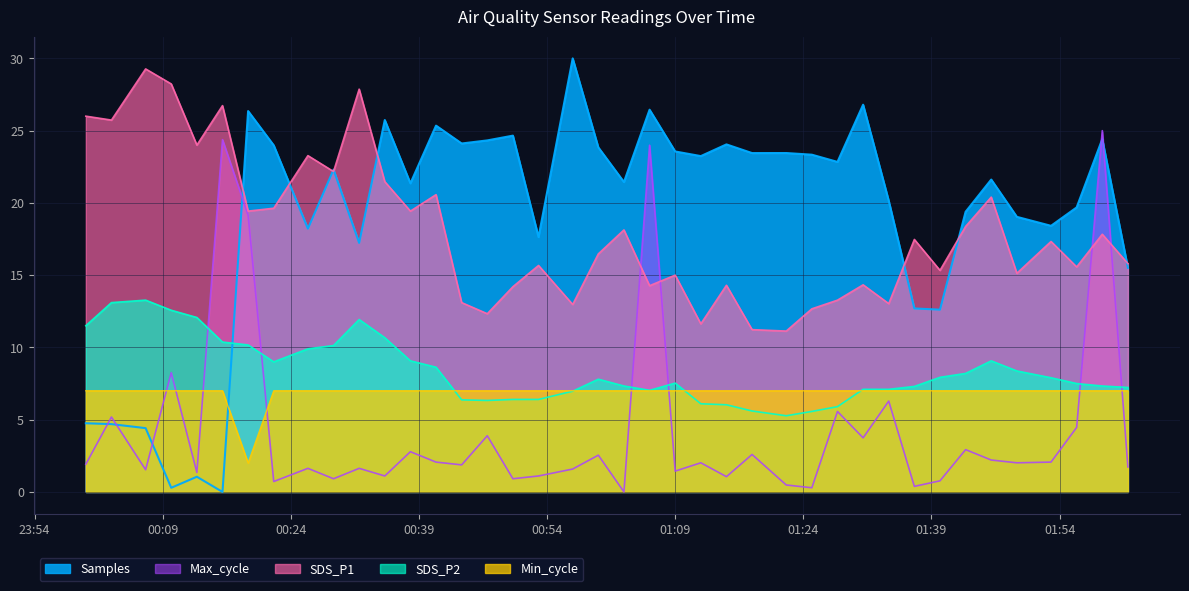

At 2024/02/03 01:53, list the series in order from smallest to largest.

Max_cycle, Min_cycle, SDS_P2, SDS_P1, Samples